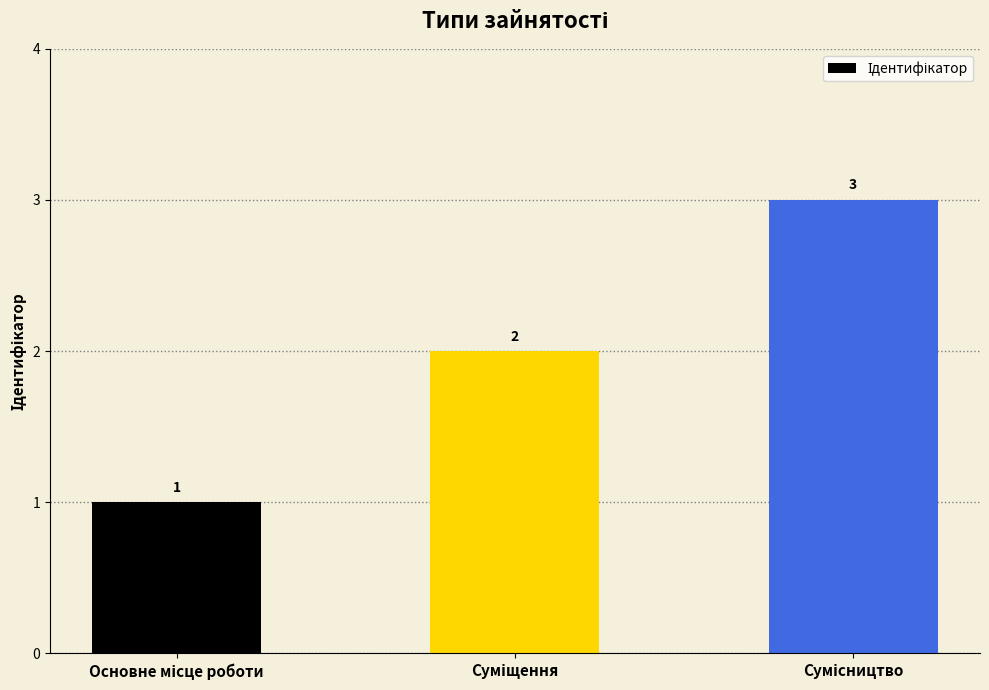

How many values are between 1 and 3?

3